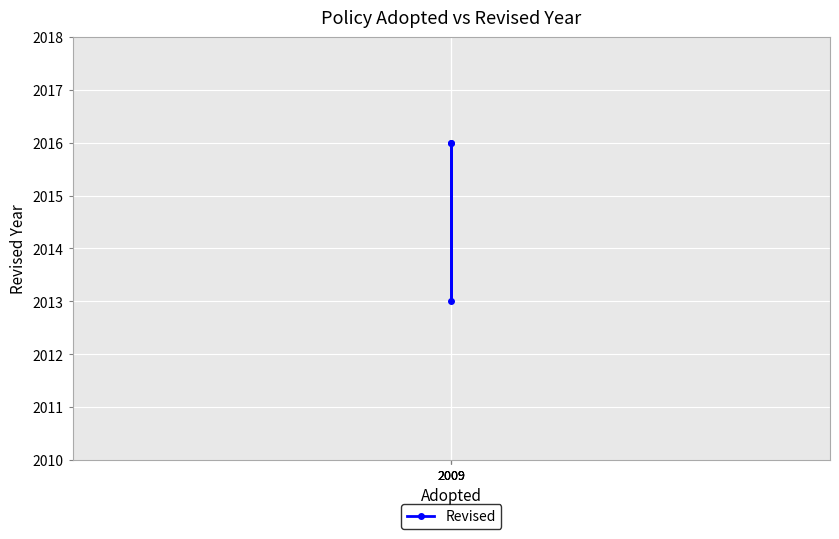

What is the difference between the maximum and minimum values?

3